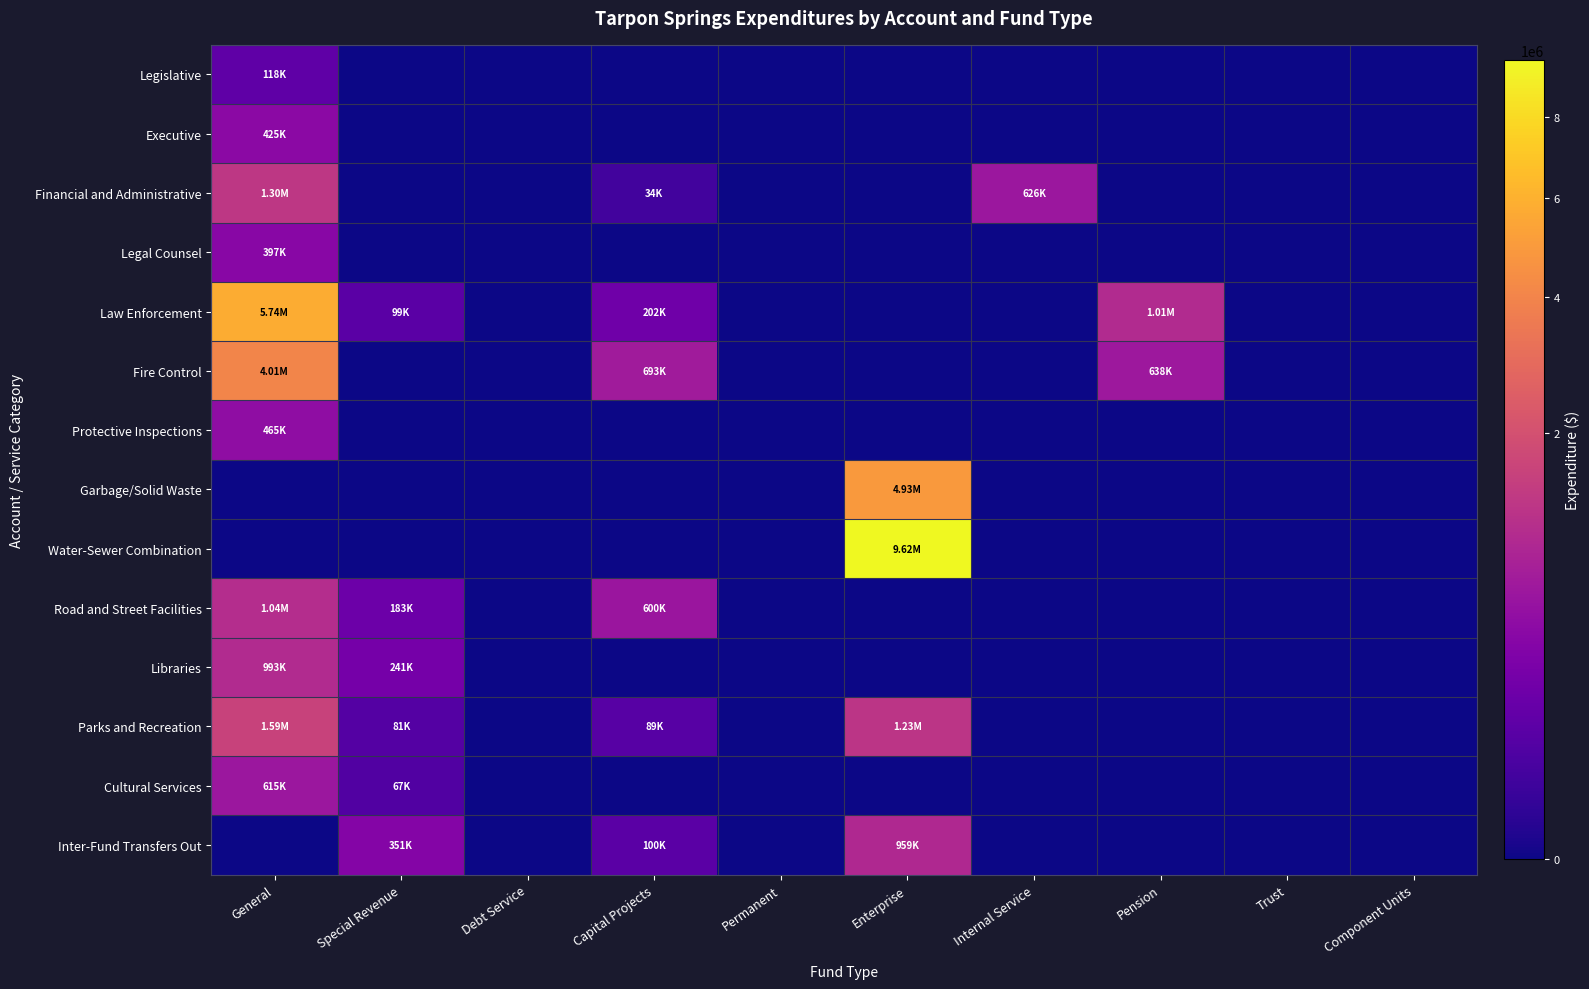

At which category is the sum across all series the highest?

Enterprise